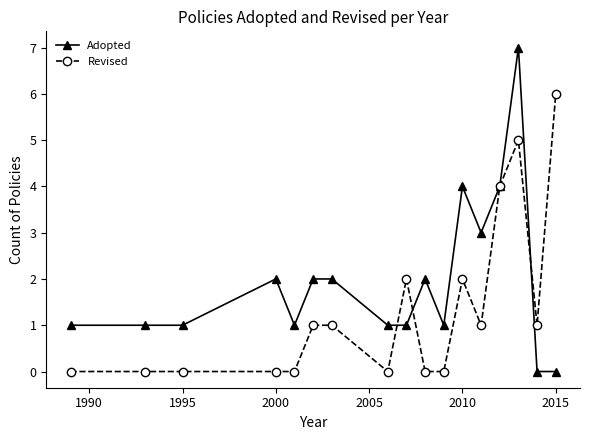

What is the greatest value displayed?

7